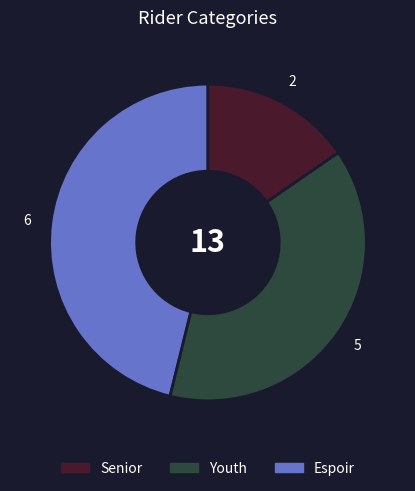

Does any single category account for the majority?

No